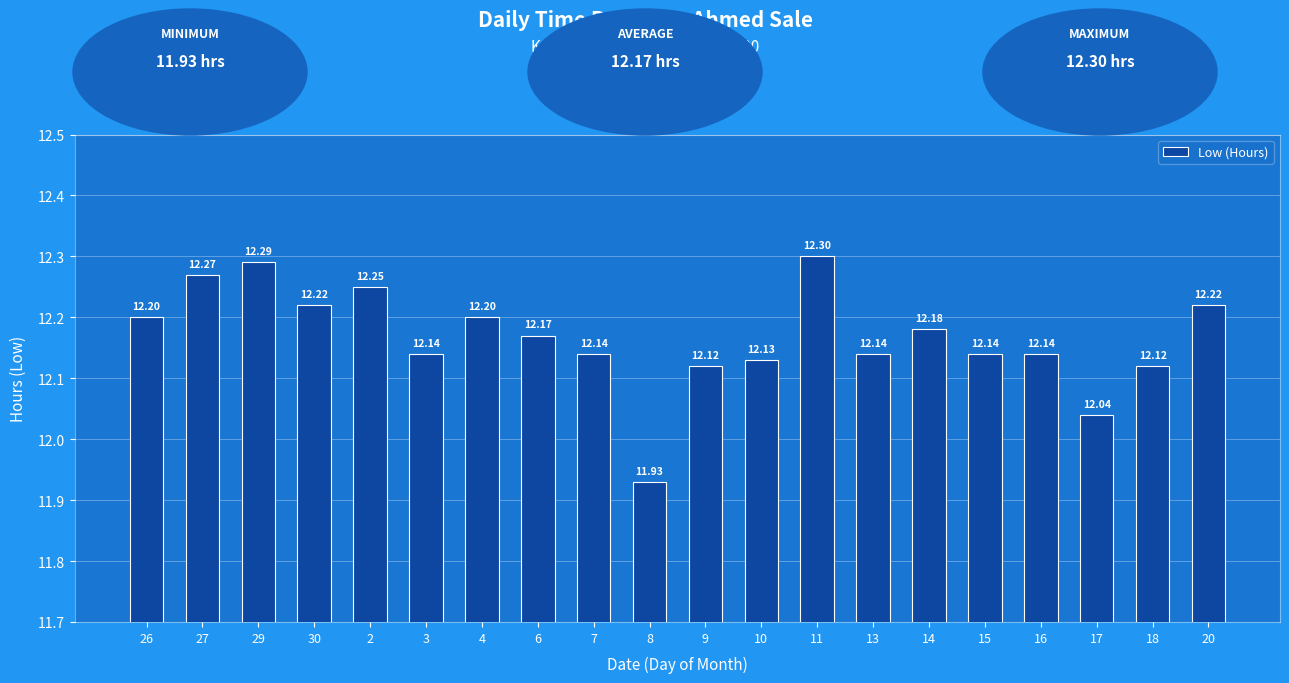

What is the ratio of the value at 27 to the value at 3?

1.0